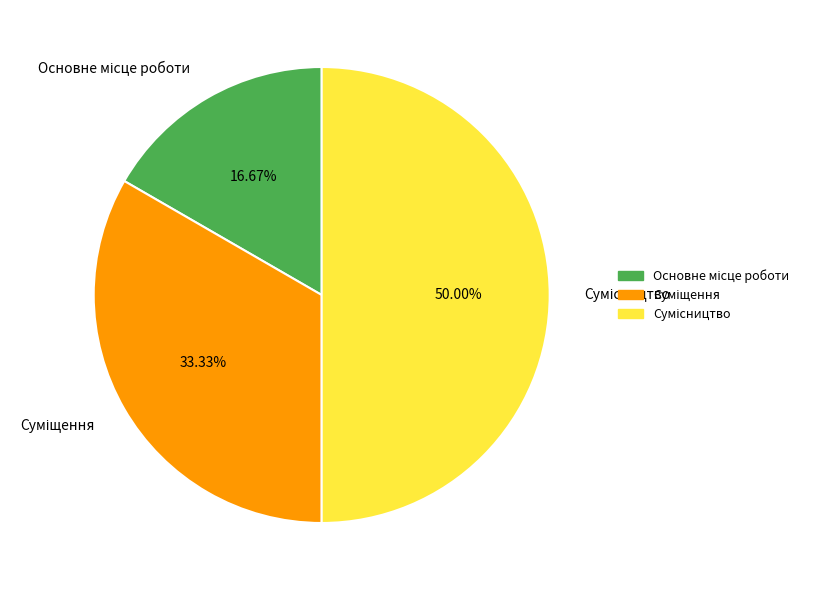

Which has a higher value, Основне місце роботи or Сумісництво?

Сумісництво